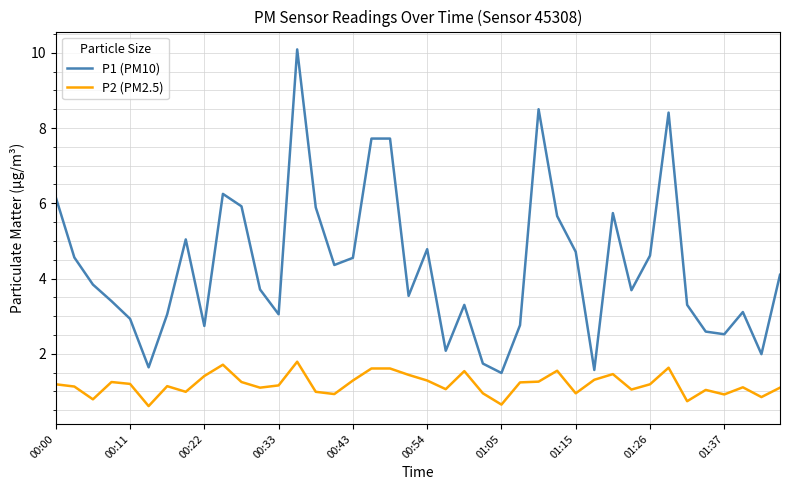

Is this an area chart (filled region under the line)?

No